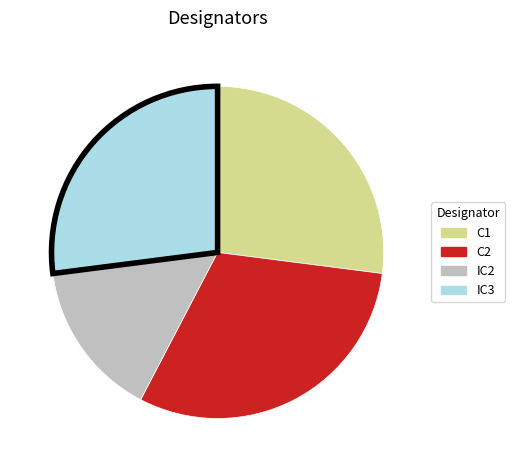

Is there any slice that represents more than half of the pie?

No